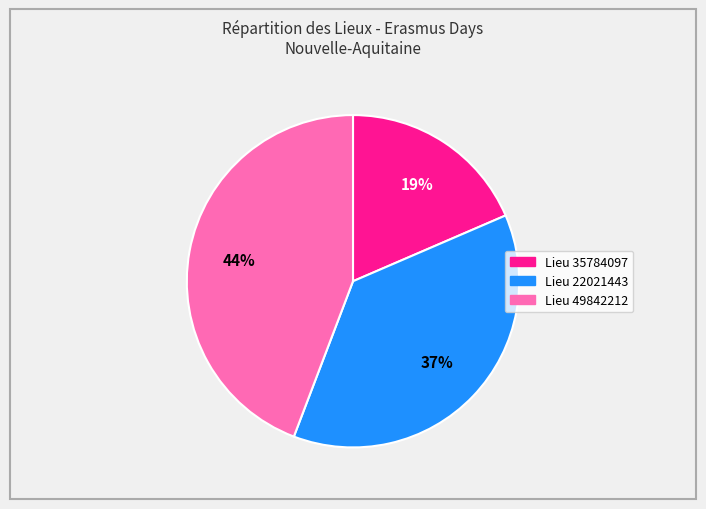

Is there any slice that represents more than half of the pie?

No